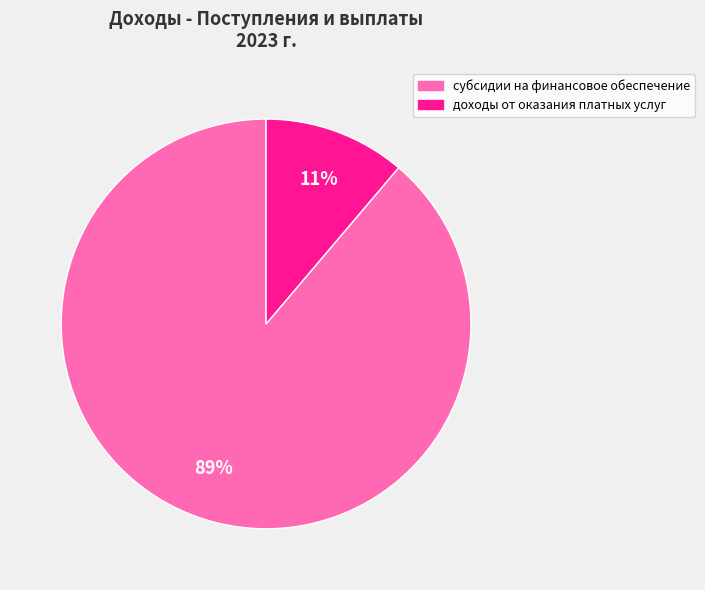

To the nearest percent, what is the average slice percentage?

50%